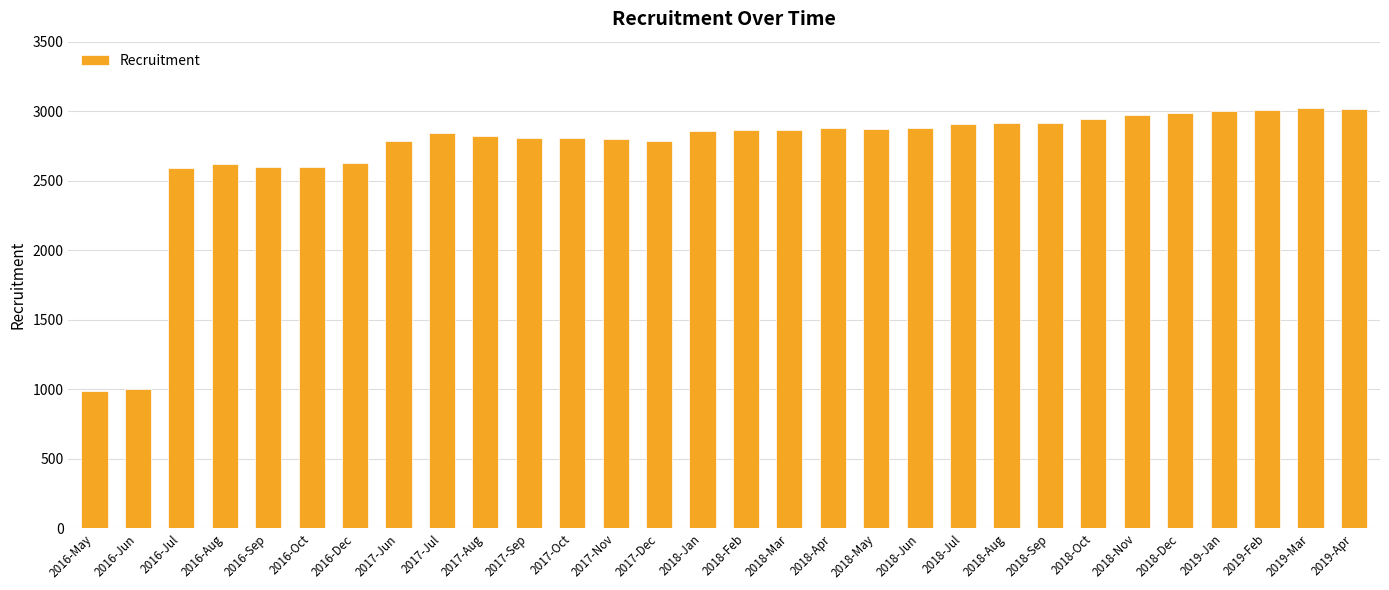

At which label is the value closest to 2005?

2016-Jul